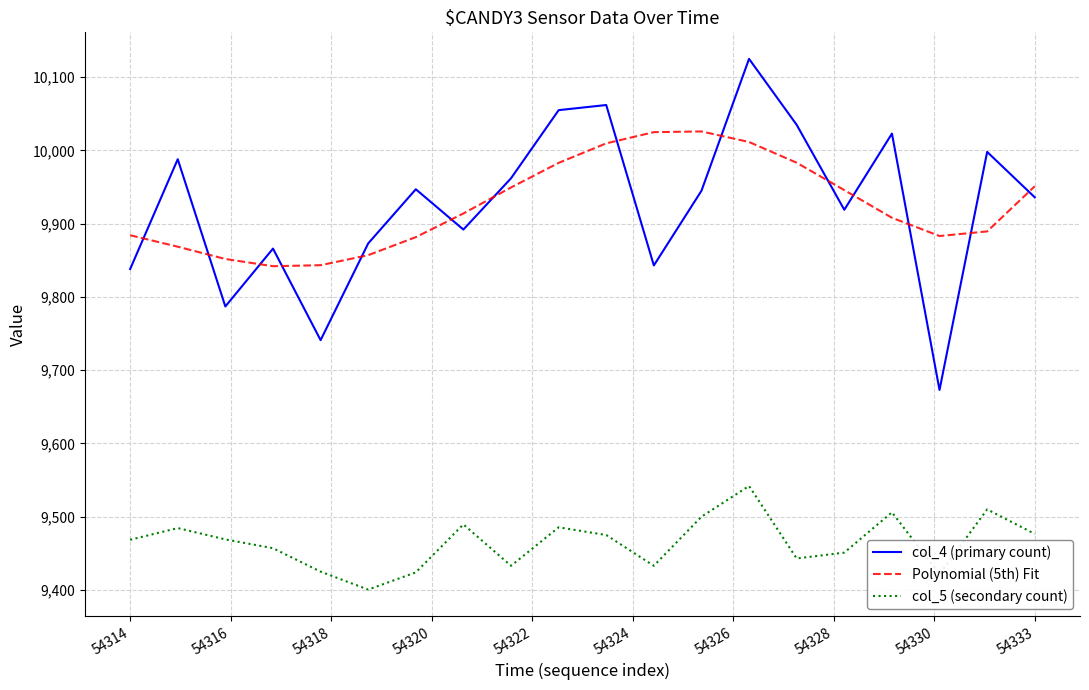

True or false: Polynomial (5th) Fit and col_5 (secondary count) cross at least once.

False